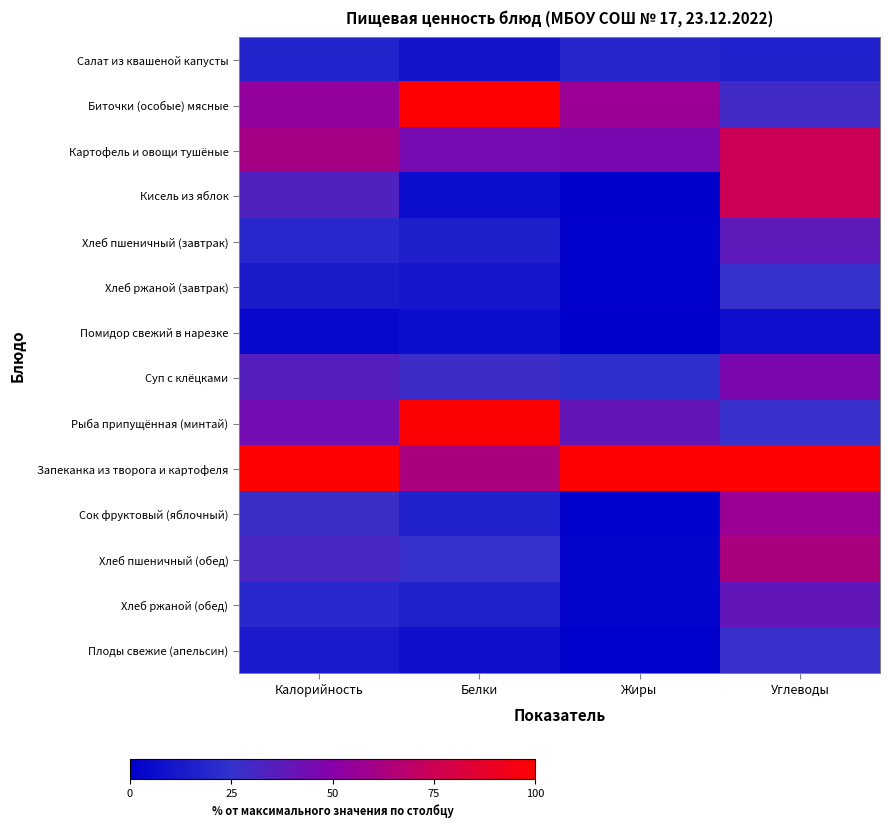

At which category is the sum across all series the highest?

Углеводы